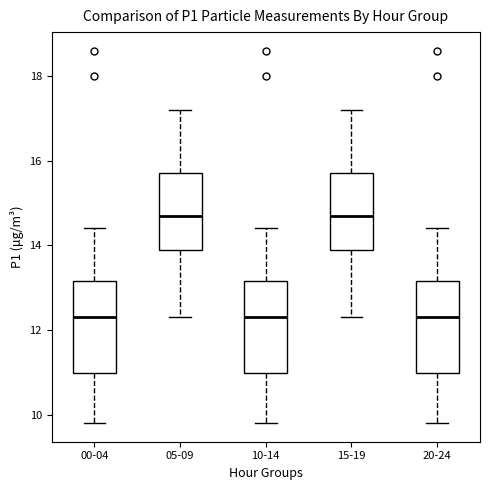

Where is the lower edge of the box for 15-19 on the y-axis? The values are not printed on the chart, so give them approximately, as read against the axis.

14.0